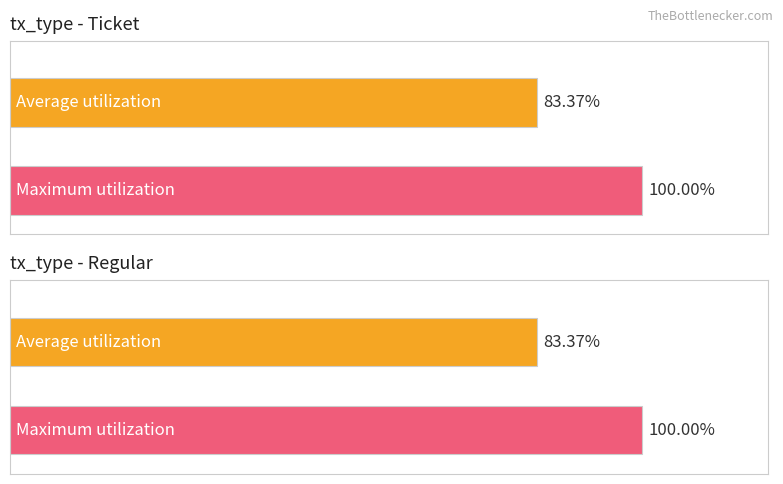

What position from the left is 2?

3